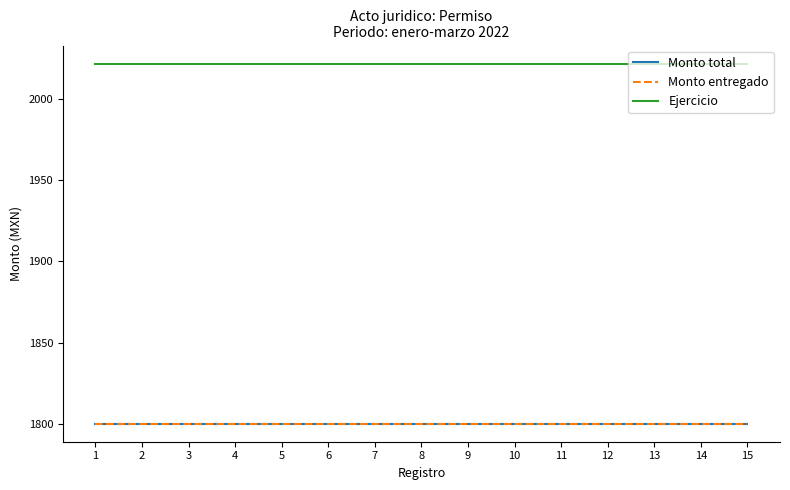

Does the chart display data point markers on the line(s)?

No